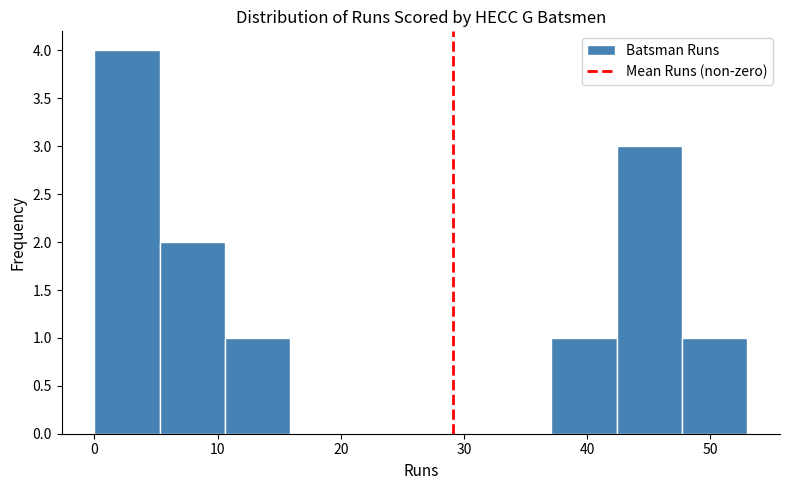

Reading left to right, list every bar in this chart as the range it spans on the x-axis followed by its height. Neither the bar edges nor the heights are printed on the chart, so give them approximately, as read against the axes.

0.0 to 5.3: 4
5.3 to 10.6: 2
10.6 to 15.9: 1
15.9 to 21.2: 0
21.2 to 26.5: 0
26.5 to 31.8: 0
31.8 to 37.1: 0
37.1 to 42.4: 1
42.4 to 47.7: 3
47.7 to 53.0: 1